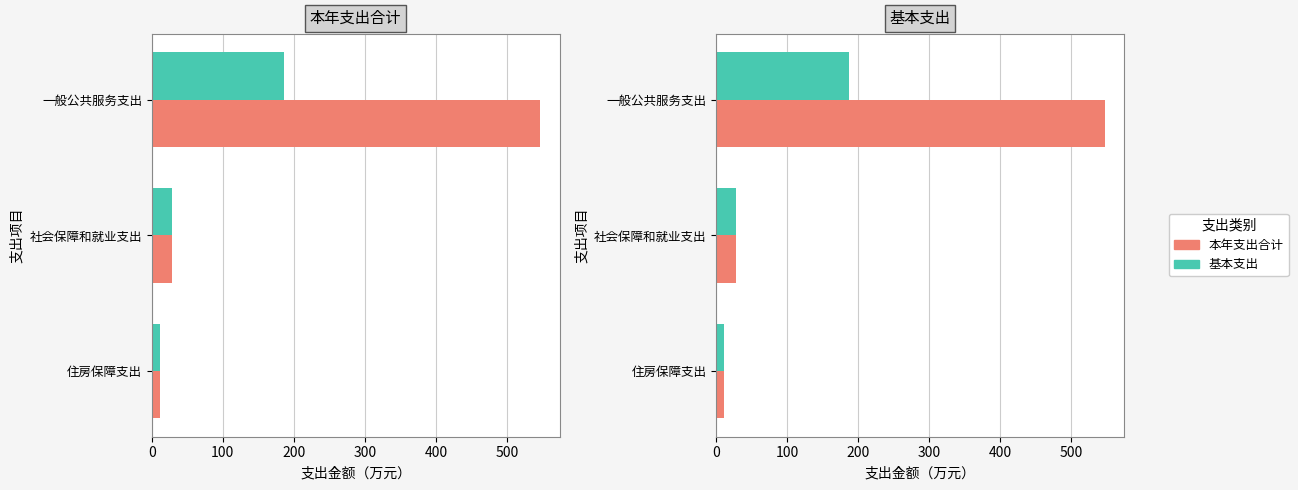

How many bars are there in each group?

2